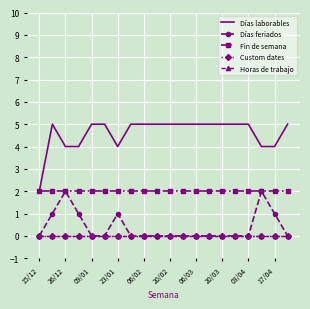

List the series in order of their peak value, highest first.

Días laborables, Días feriados, Fin de semana, Custom dates, Horas de trabajo